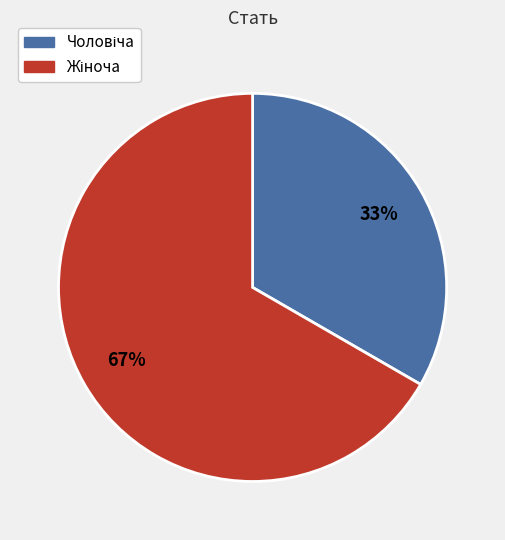

To the nearest percent, what is the average slice percentage?

50%